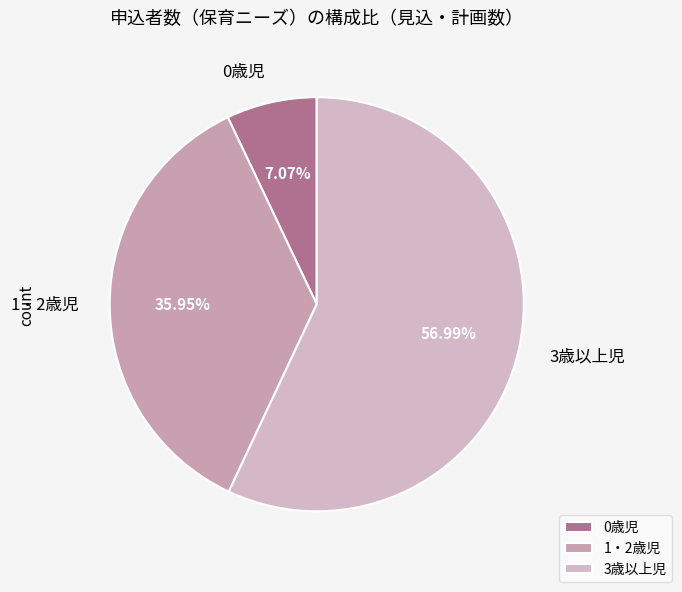

Which has a higher value, 0歳児 or 3歳以上児?

3歳以上児